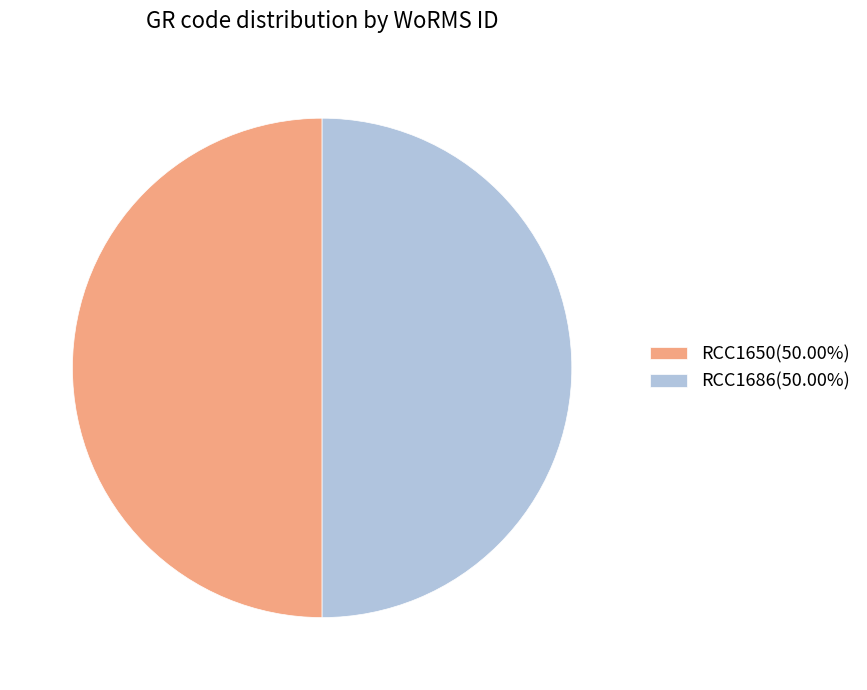

What is the ratio of the value at RCC1650(50.00%) to the value at RCC1686(50.00%)?

1.0